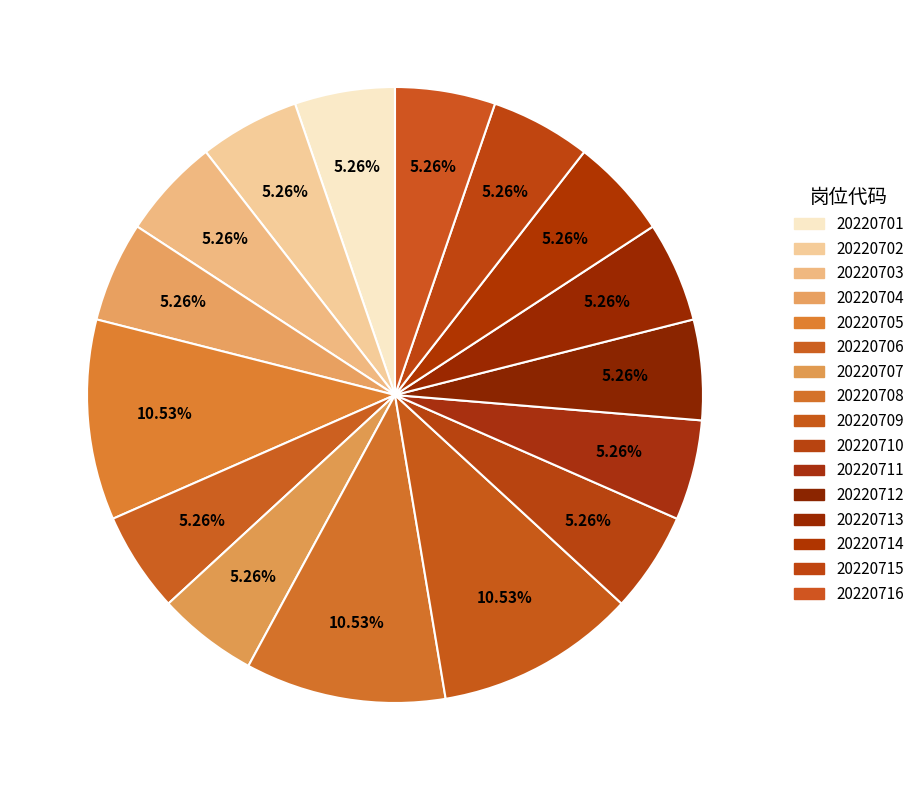

To the nearest percent, what is the average slice percentage?

6%